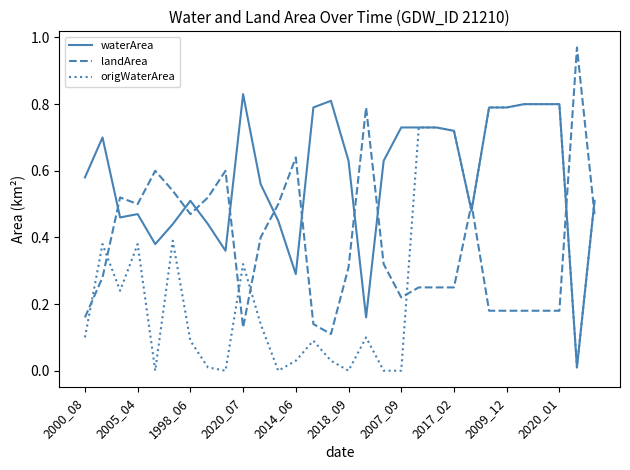

Which series has the largest total across all categories?

waterArea